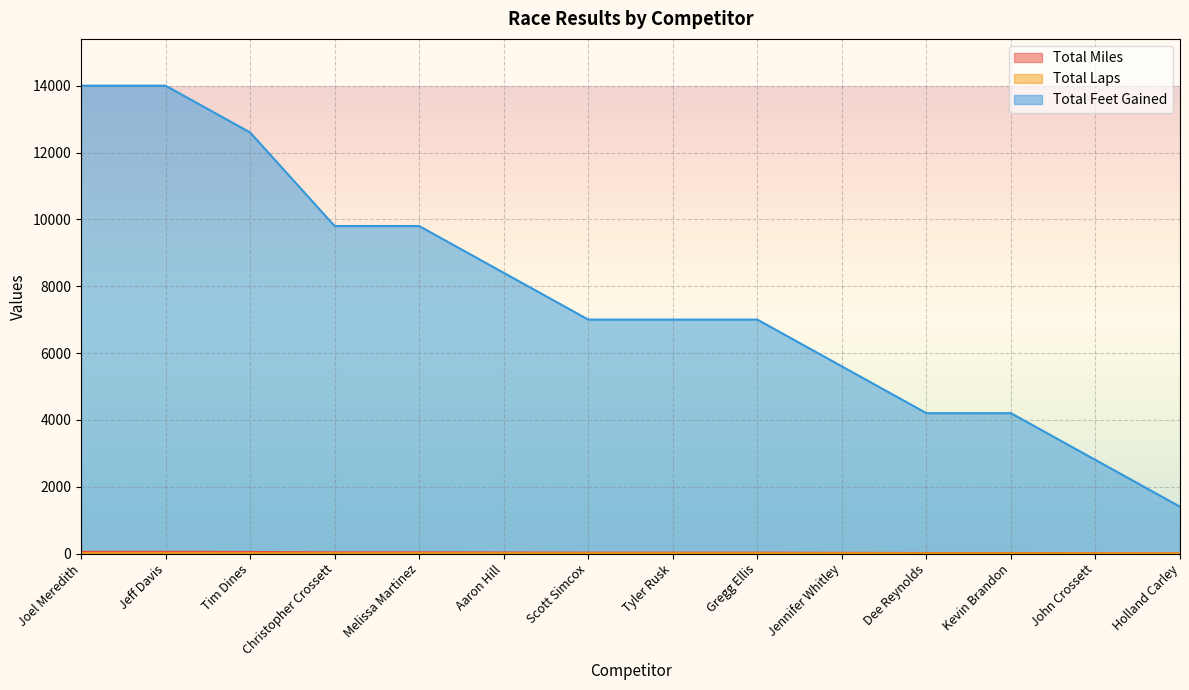

What are all the series names shown in the legend?

Total Miles, Total Laps, Total Feet Gained